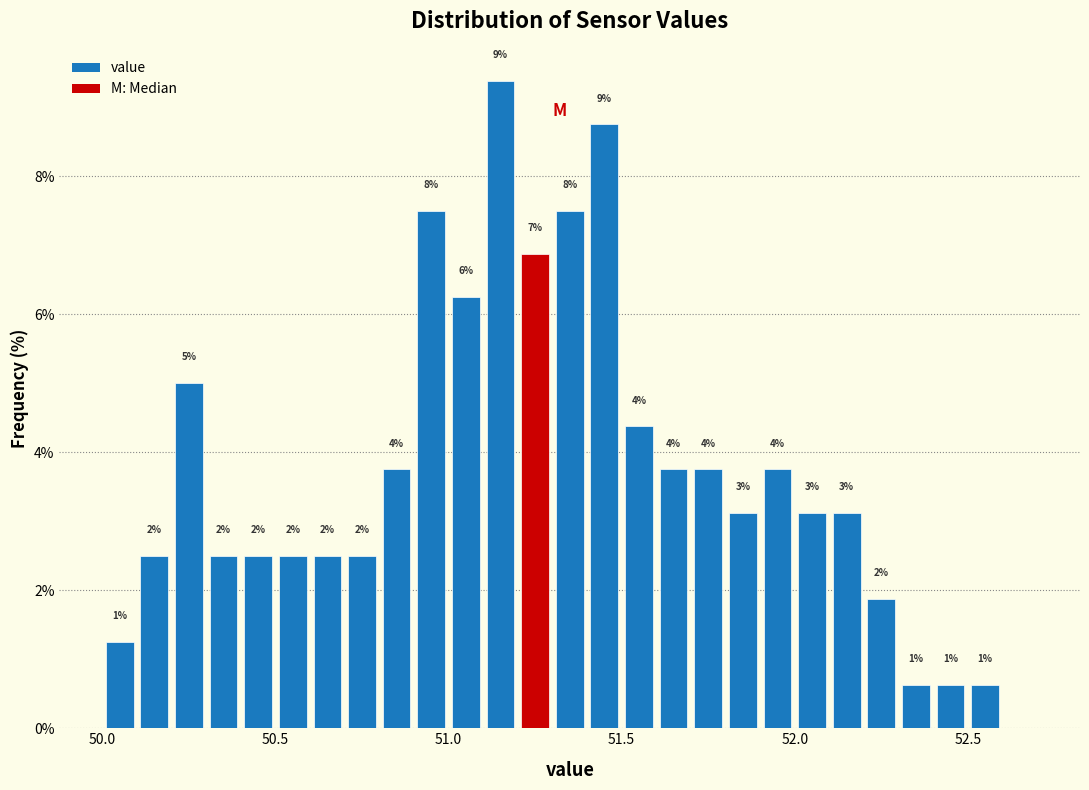

Around what value on the x-axis is the tallest bar? Give the approximate position of its centre, as read against the axis.

51.15